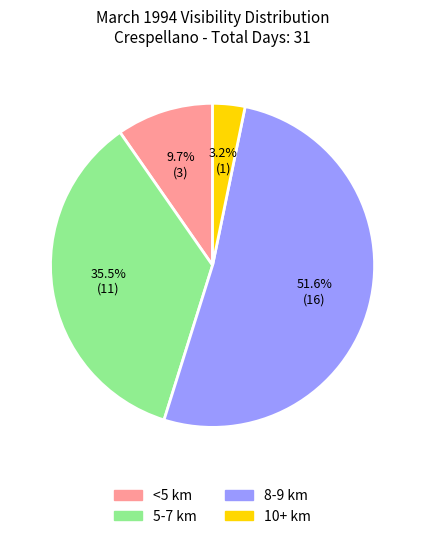

Is there a majority slice in this chart?

Yes